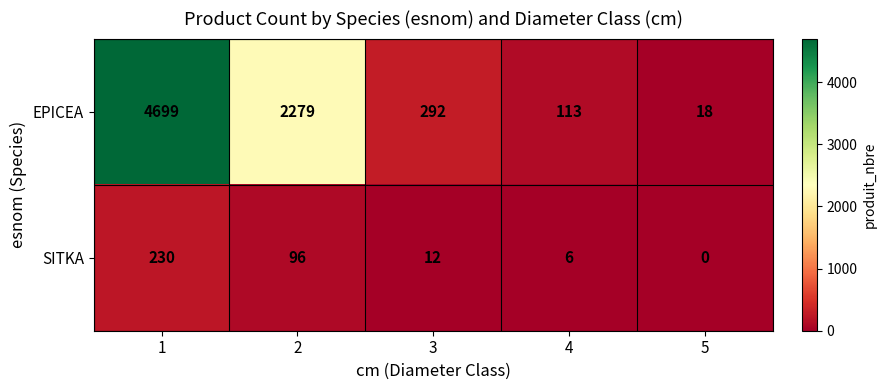

Reading right to left, what are all the values shown in this chart?

EPICEA: 5=18	4=113	3=292	2=2279	1=4699
SITKA: 5=0	4=6	3=12	2=96	1=230